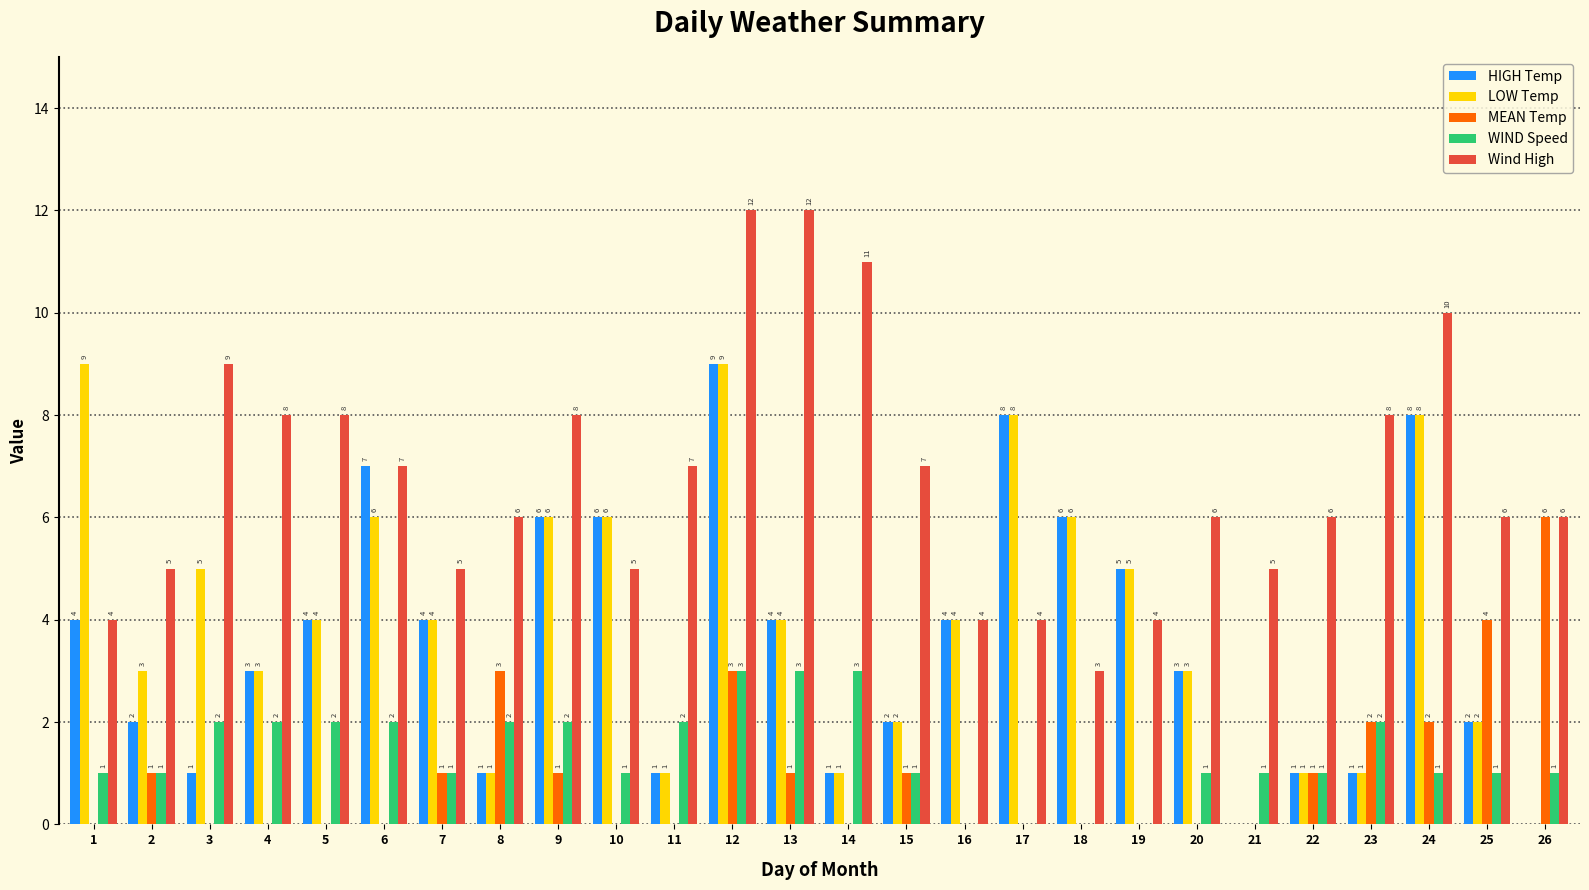

How many groups of bars are there?

26